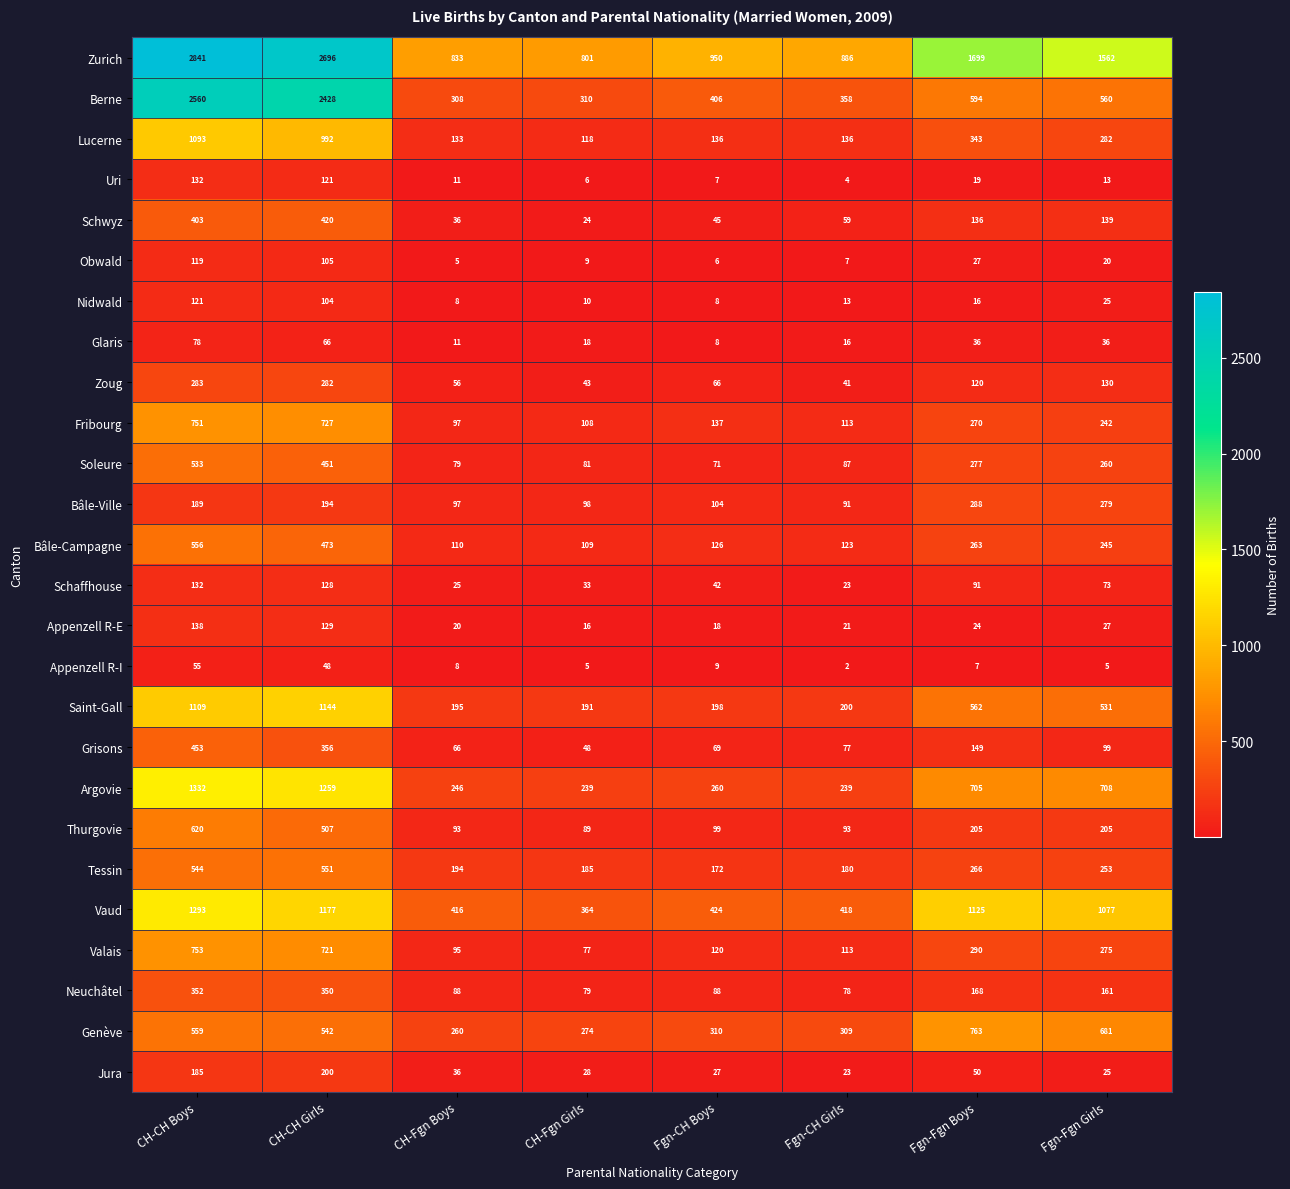

Which series has the widest spread of values?

Berne